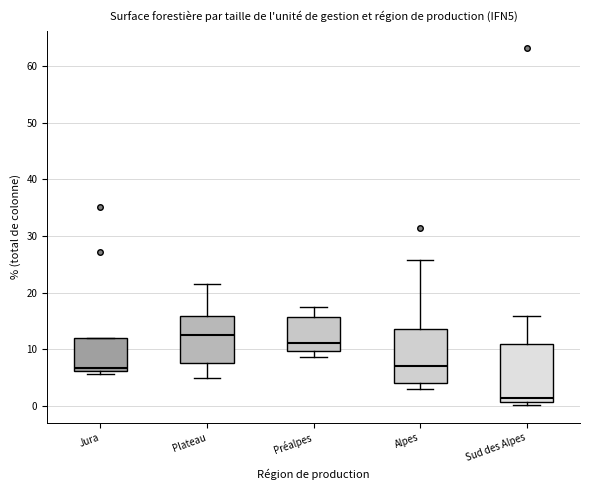

Reading left to right, read every box against the y-axis: the position of its median line, the range the box covers, and the ends of its whiskers. The values are not printed on the chart, so give them approximately, as read against the axis.

Jura: median 7, box 6 to 12, whiskers 6 (just below the box's lower edge) to 12
Plateau: median 13, box 8 to 16, whiskers 5 to 22
Préalpes: median 11, box 10 to 16, whiskers 9 to 18
Alpes: median 7, box 4 to 14, whiskers 3 to 26
Sud des Alpes: median 1 (just above the box's lower edge), box 1 to 11, whiskers 0 to 16